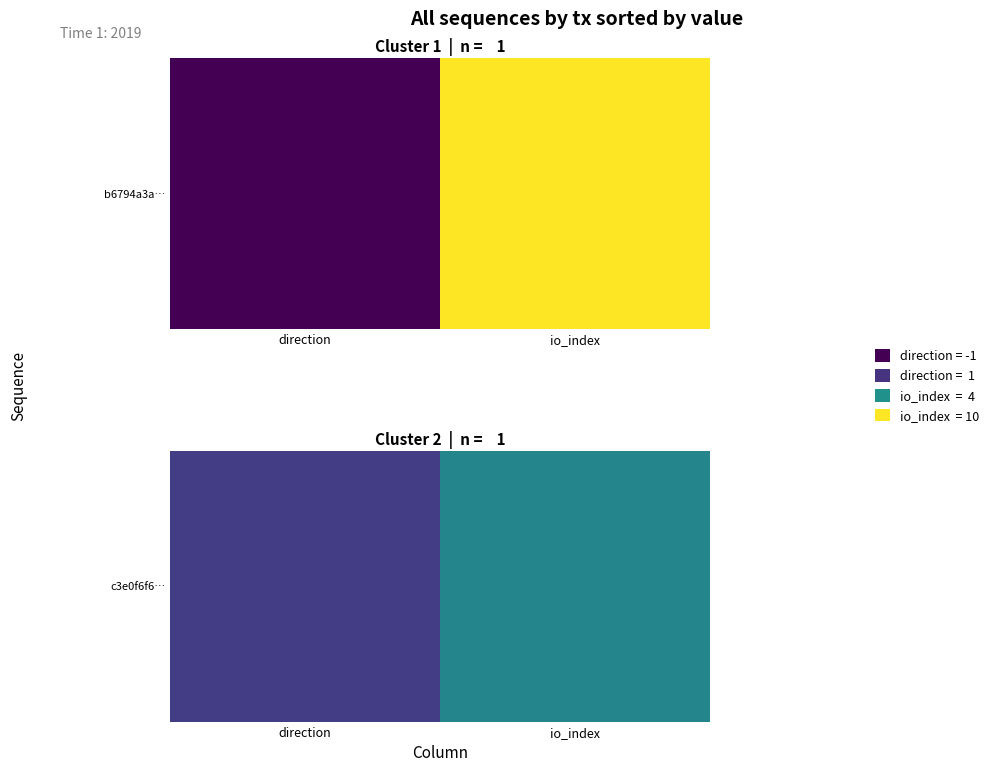

Which category has the lowest value across all series?

direction